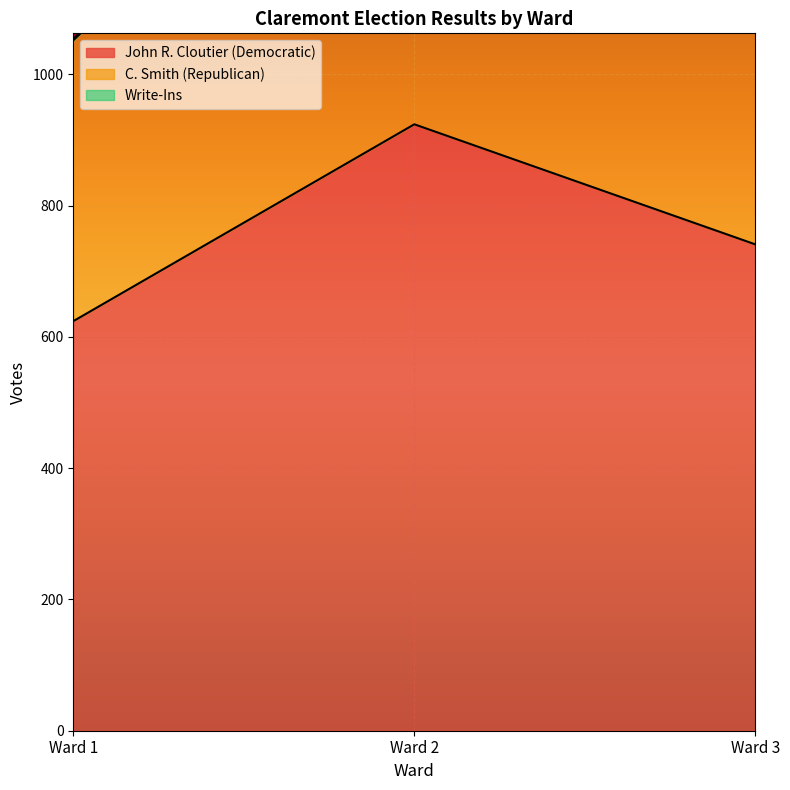

The value of C. Smith (Republican) at Ward 3 is 1298. True or false?

True